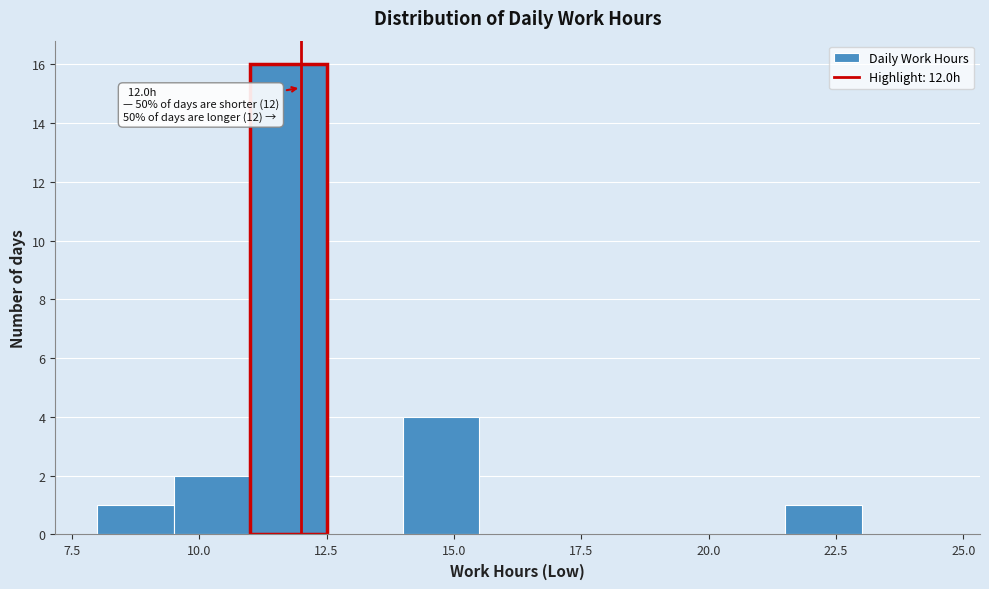

Read against the x-axis, roughly where is the centre of the tallest bar?

12.0